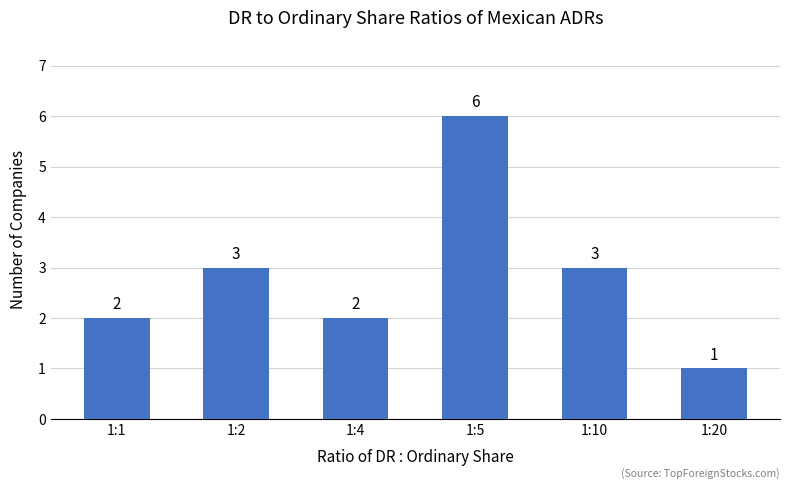

The chart shows a value of 2 at 1:1. True or false?

True